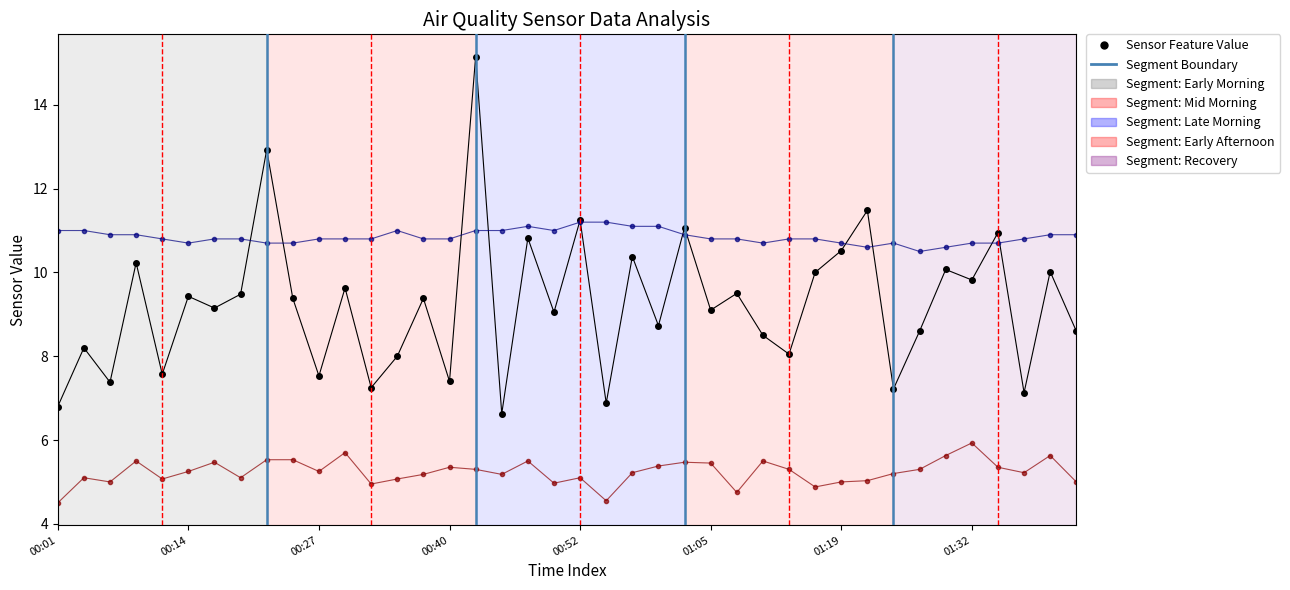

What is the greatest value displayed?

15.2